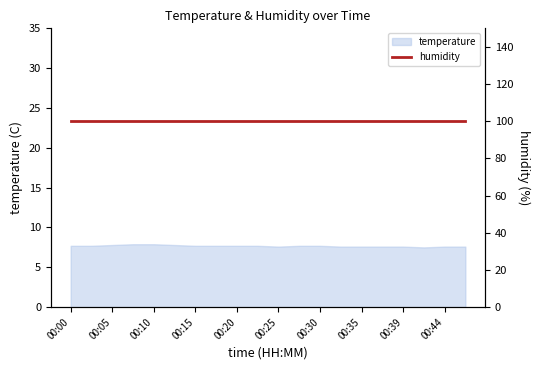

What is the ratio of the value at 00:22 to the value at 00:15?

1.0